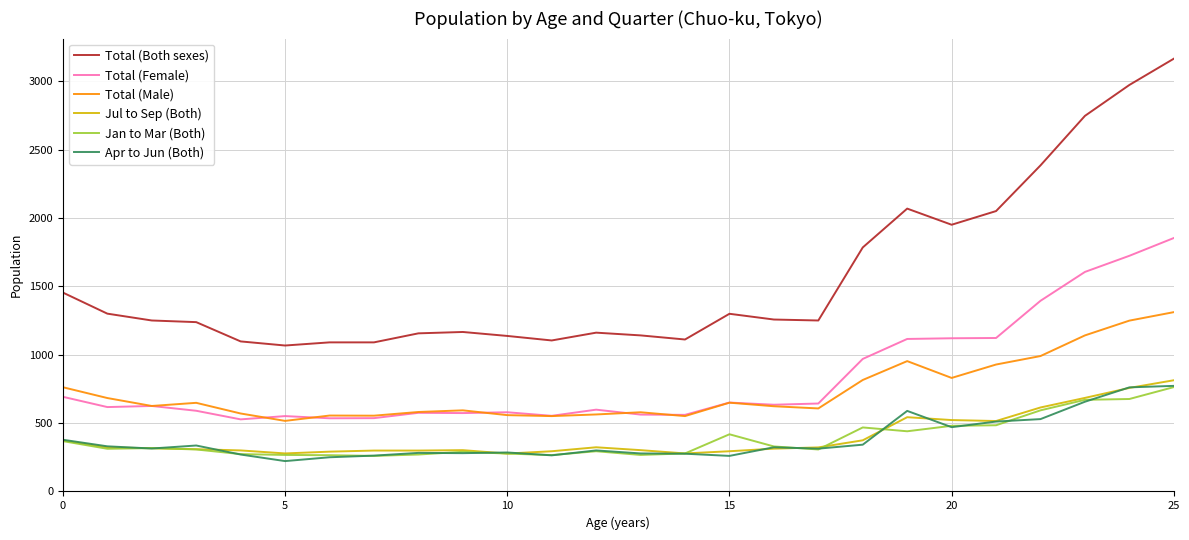

What are all the series names shown in the legend?

Total (Both sexes), Total (Female), Total (Male), Jul to Sep (Both), Jan to Mar (Both), Apr to Jun (Both)